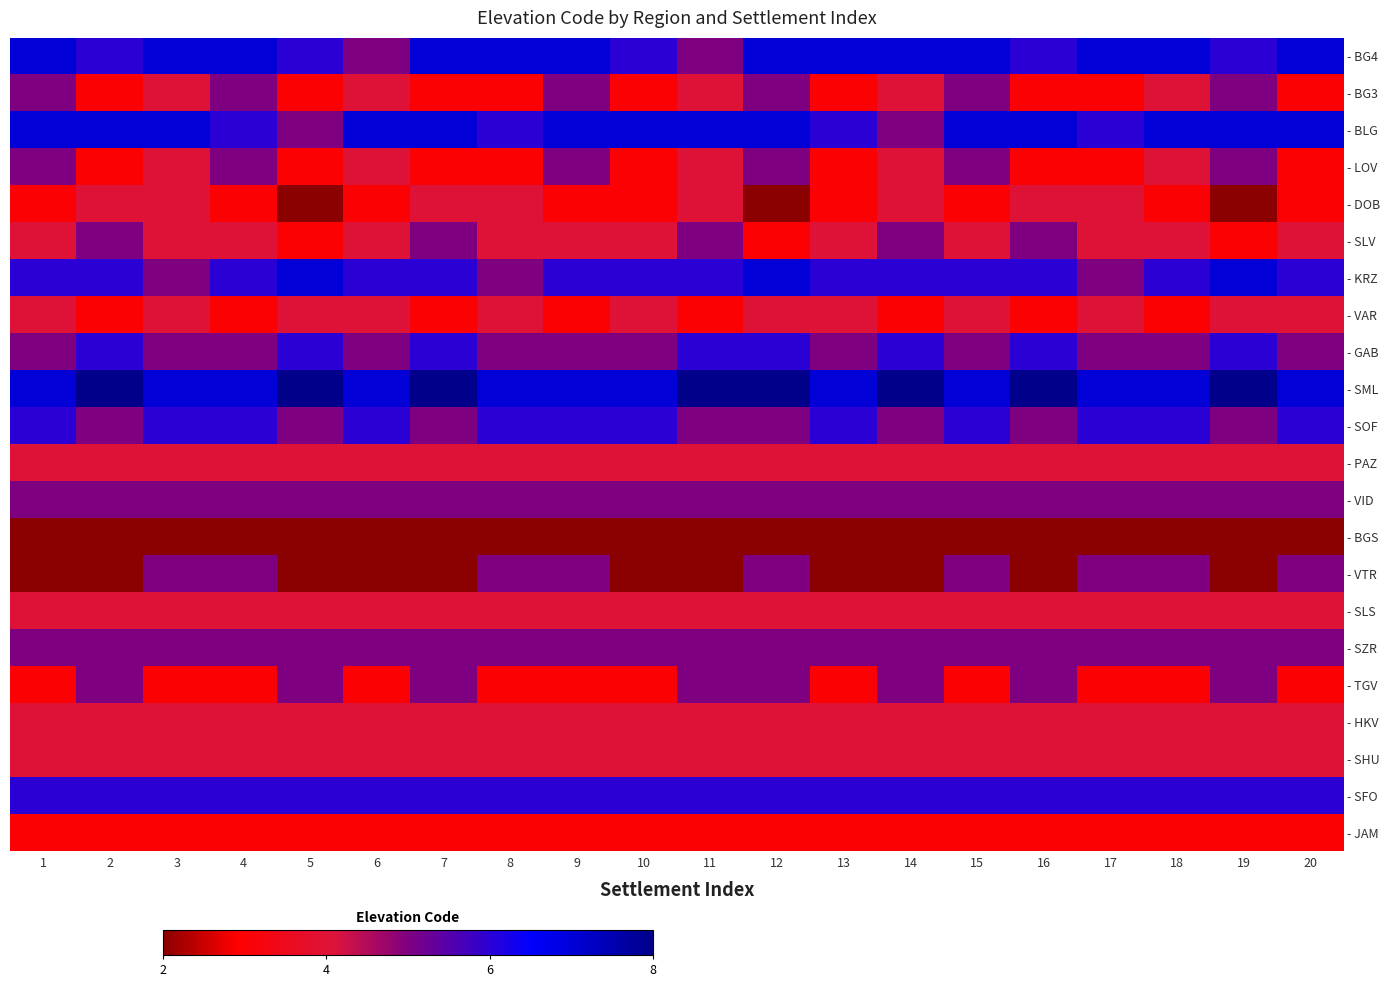

Rank the series at 9 from lowest to highest value.

- BGS, - DOB, - VAR, - TGV, - JAM, - SLV, - PAZ, - SLS, - HKV, - SHU, - BG3, - LOV, - GAB, - VID, - VTR, - SZR, - KRZ, - SOF, - SFO, - BG4, - BLG, - SML